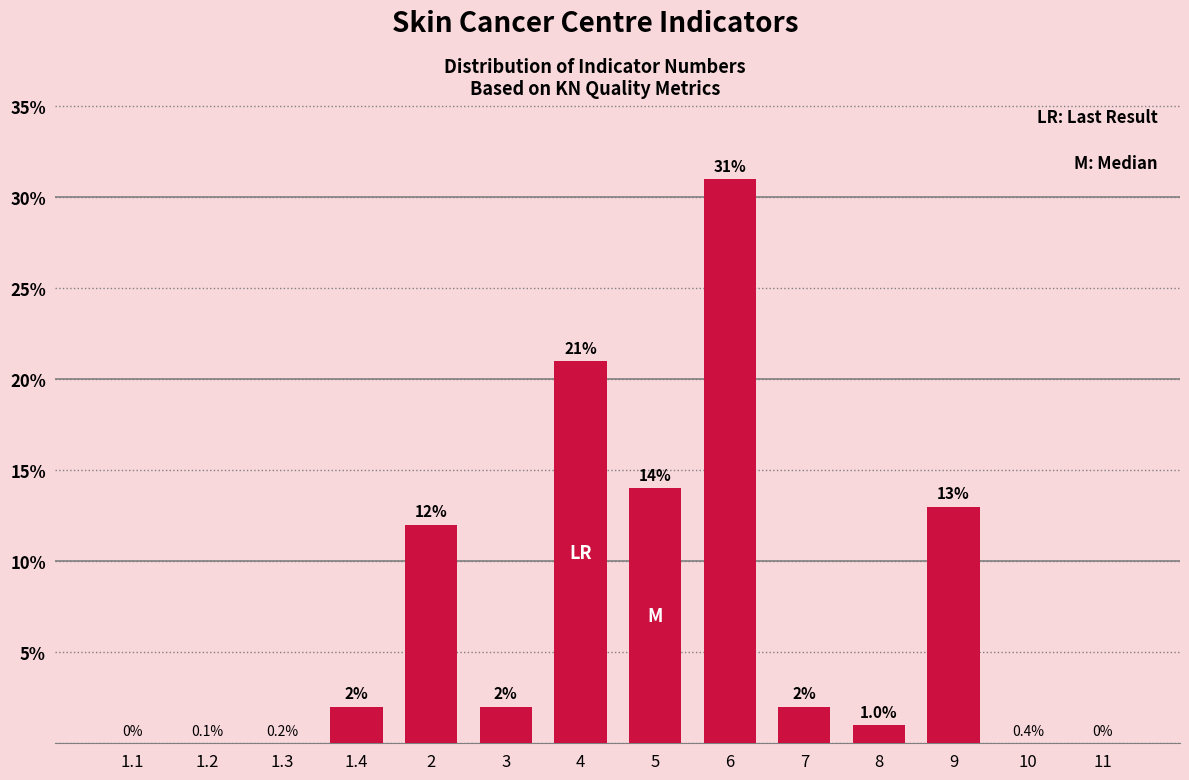

Reading left to right, list all the values displayed in this chart.

1.1=0	1.2=0	1.3=0	1.4=2	2=12	3=2	4=21	5=14	6=31	7=2	8=1	9=13	10=0	11=0